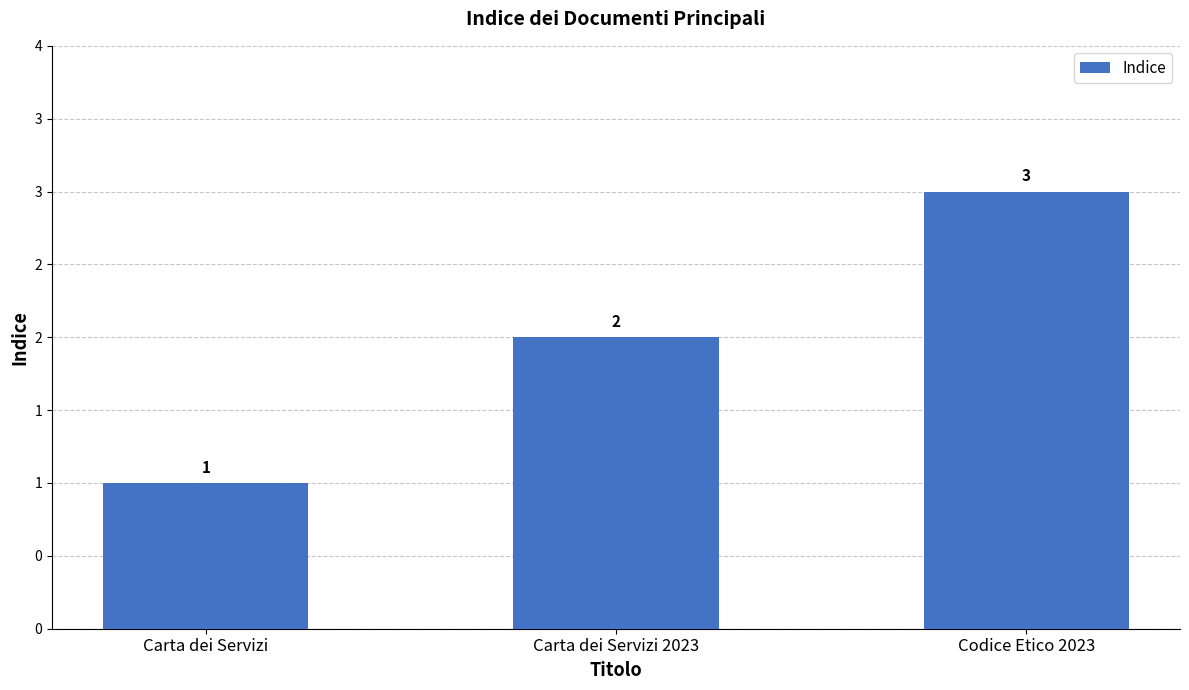

How many data points does each series have?

3